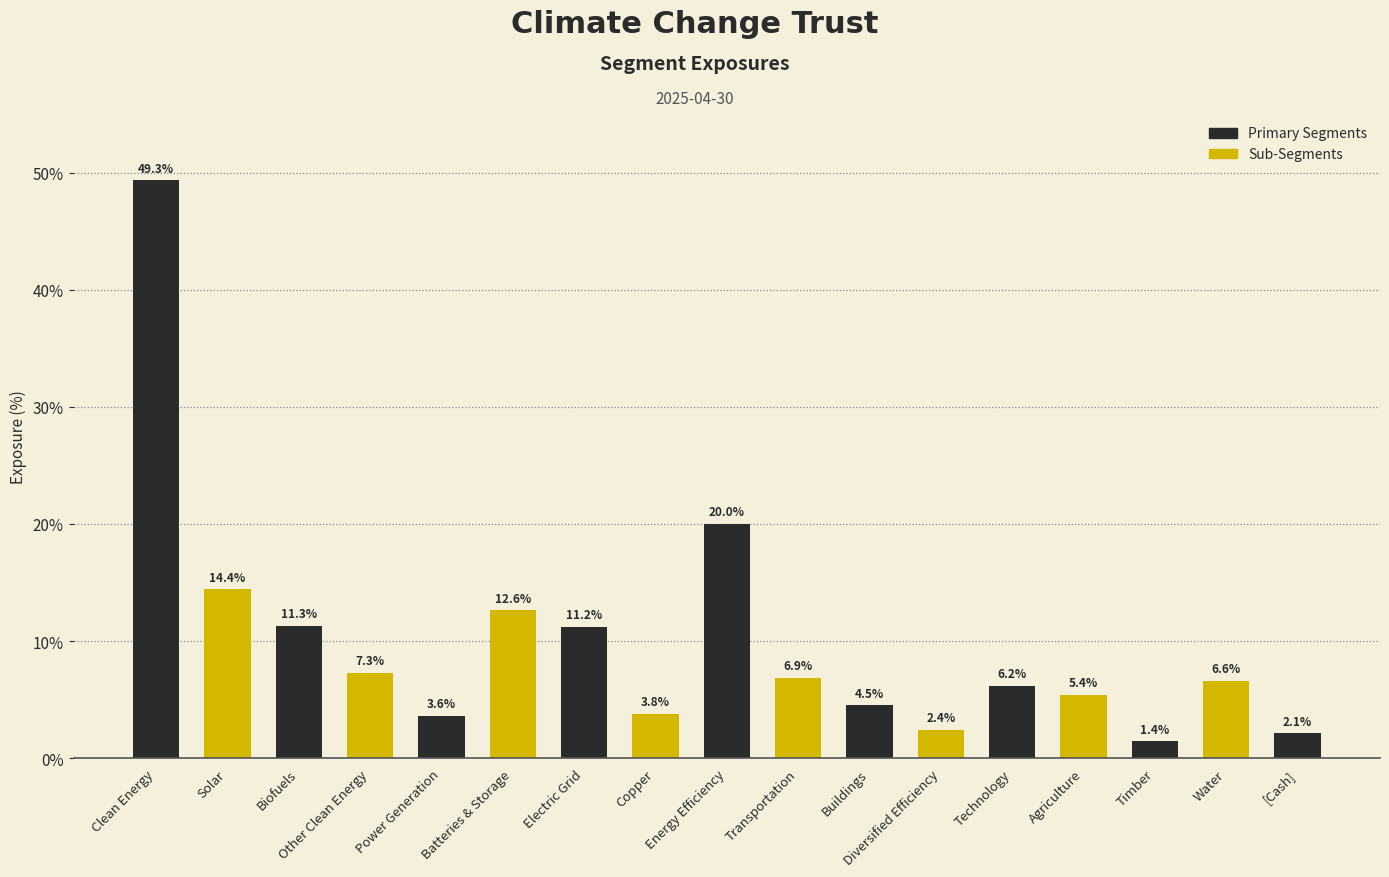

Reading left to right, transcribe all the data shown in this chart.

49.3	14.4	11.3	7.3	3.6	12.6	11.2	3.8	20.0	6.9	4.5	2.4	6.2	5.4	1.4	6.6	2.1